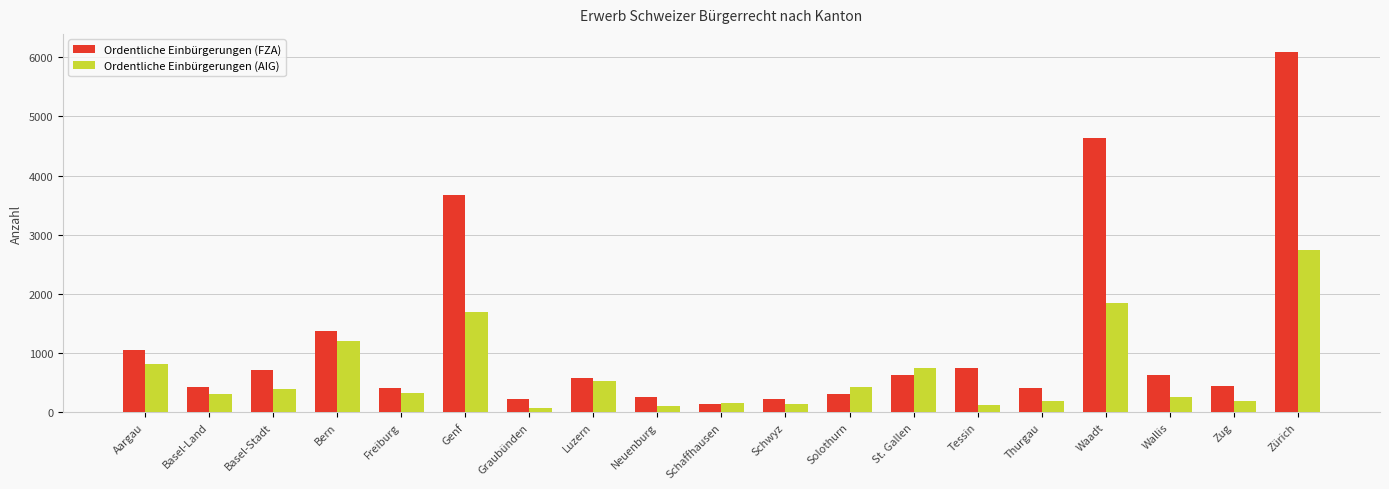

Which series has the widest spread of values?

Ordentliche Einbürgerungen (FZA)